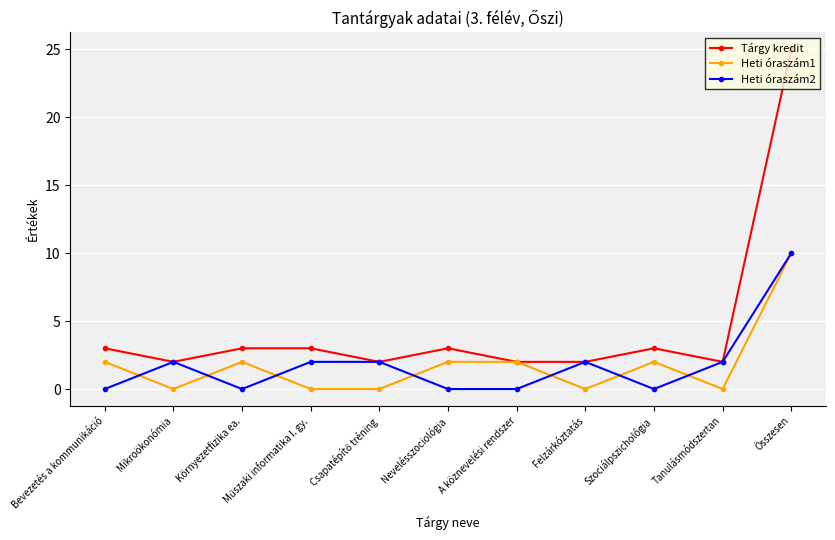

What position from the right is Környezetfizika ea.?

9